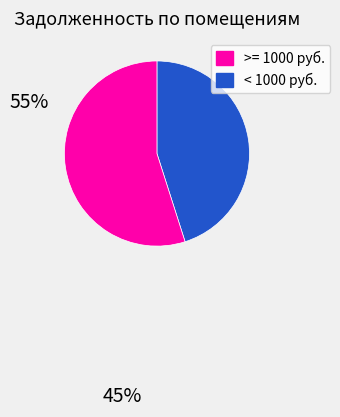

Does any single category account for the majority?

Yes